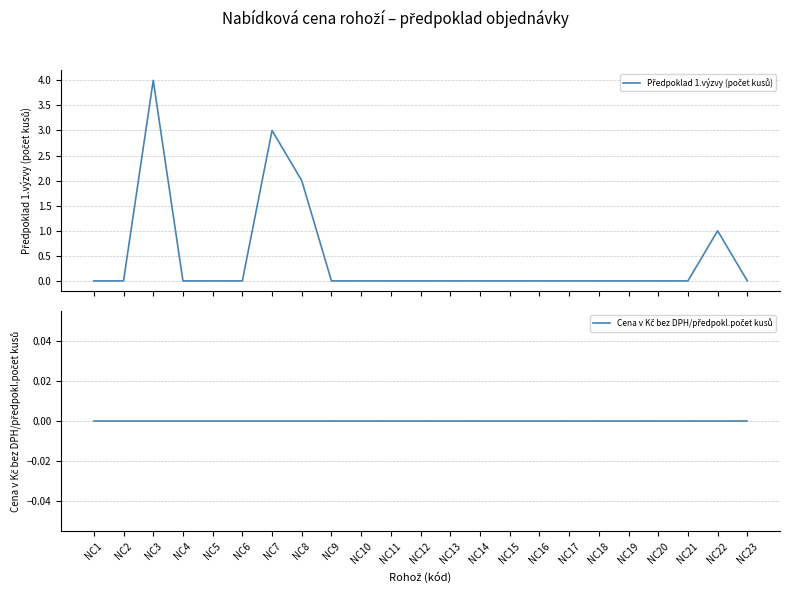

Reading left to right, list all the values displayed in this chart.

Předpoklad 1.výzvy (počet kusů): NC1=0	NC2=0	NC3=4	NC4=0	NC5=0	NC6=0	NC7=3	NC8=2	NC9=0	NC10=0	NC11=0	NC12=0	NC13=0	NC14=0	NC15=0	NC16=0	NC17=0	NC18=0	NC19=0	NC20=0	NC21=0	NC22=1	NC23=0
Cena v Kč bez DPH/předpokl.počet kusů: NC1=0	NC2=0	NC3=0	NC4=0	NC5=0	NC6=0	NC7=0	NC8=0	NC9=0	NC10=0	NC11=0	NC12=0	NC13=0	NC14=0	NC15=0	NC16=0	NC17=0	NC18=0	NC19=0	NC20=0	NC21=0	NC22=0	NC23=0